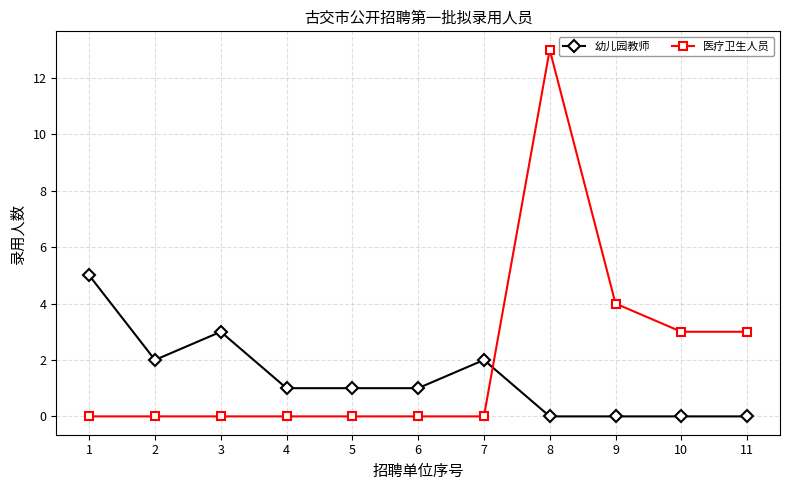

Which series has the widest spread of values?

医疗卫生人员